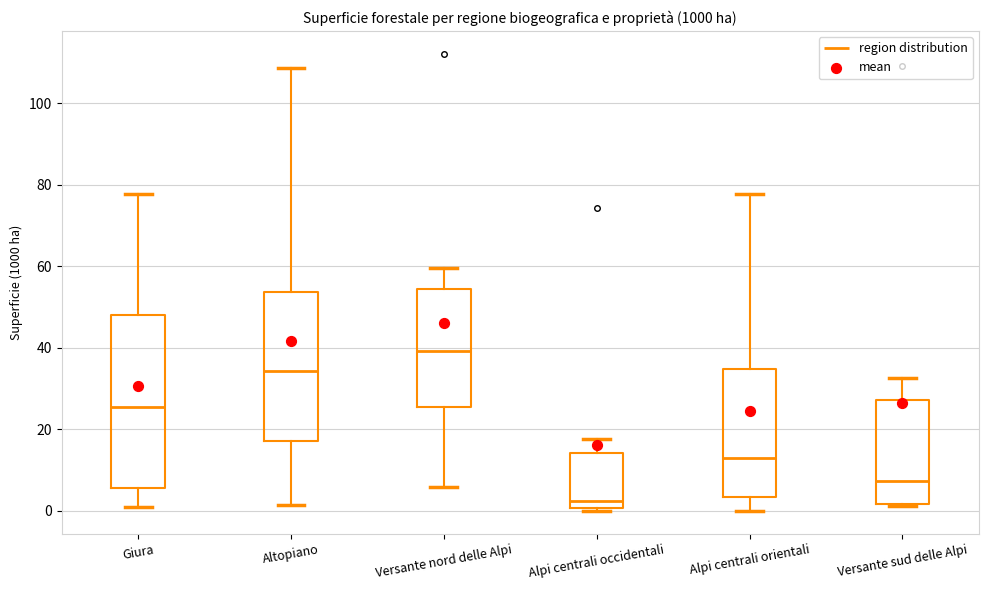

Which box's median line is the lowest?

Alpi centrali occidentali